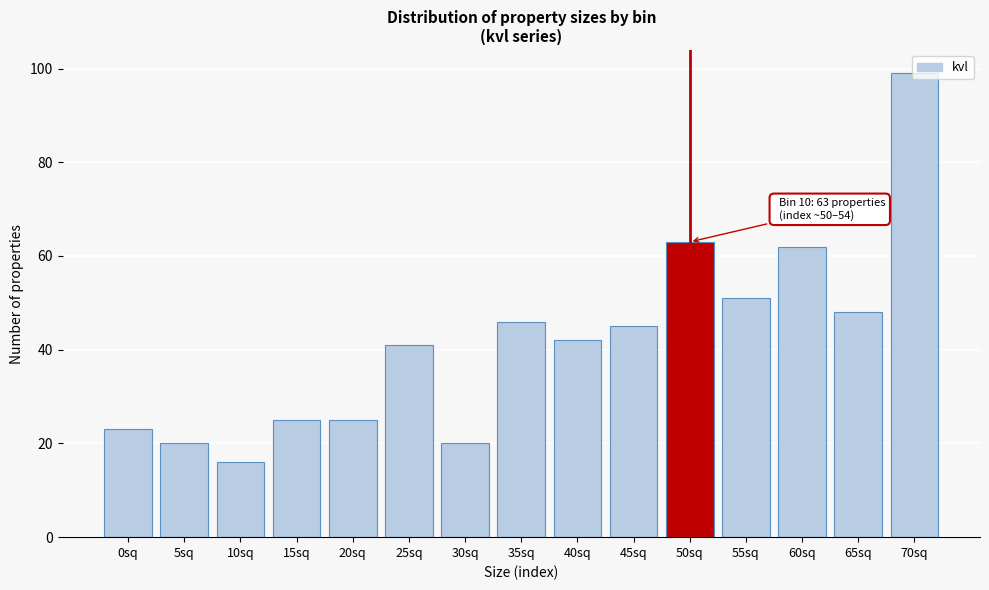

Read the value at 5sq, to the nearest 10.

20